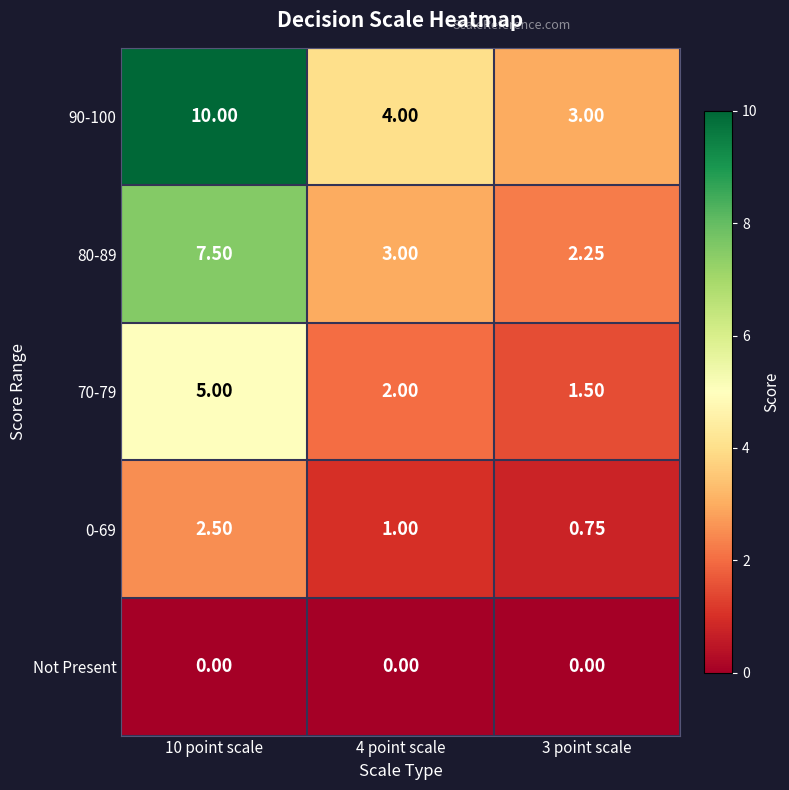

Is the value of 90-100 at 10 point scale greater than the value of 80-89 at 10 point scale?

Yes